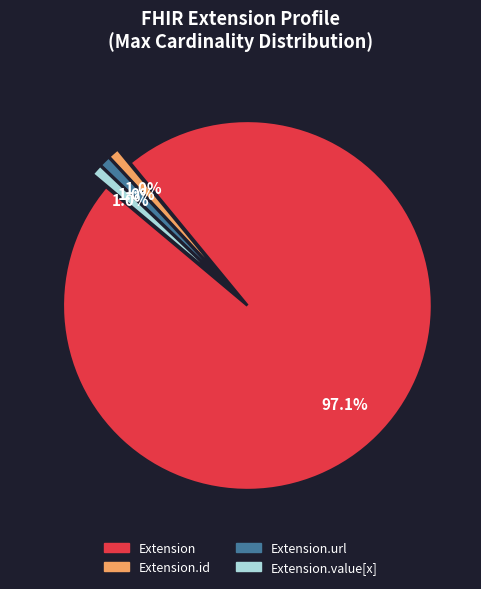

Between Extension.url and Extension, which is larger?

Extension